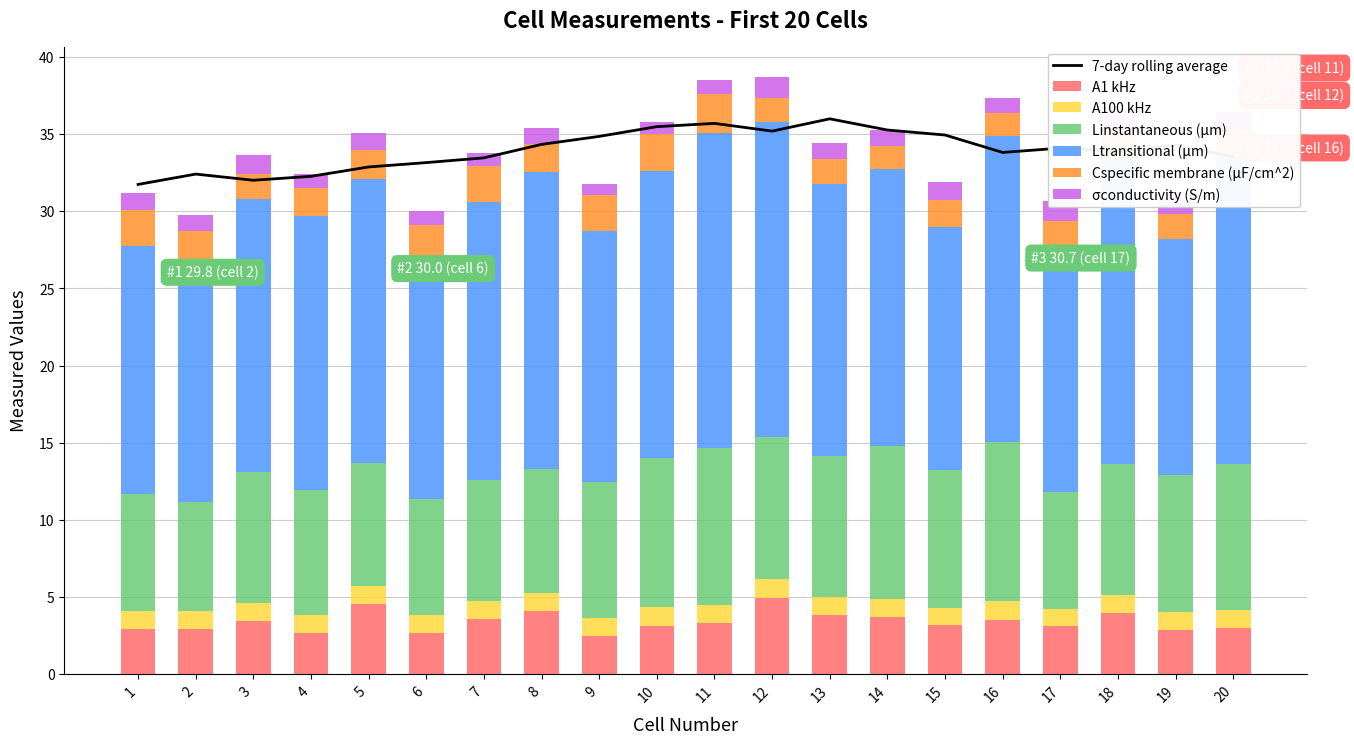

Is it true that Linstantaneous (μm) equals 10.3 at 16?

True